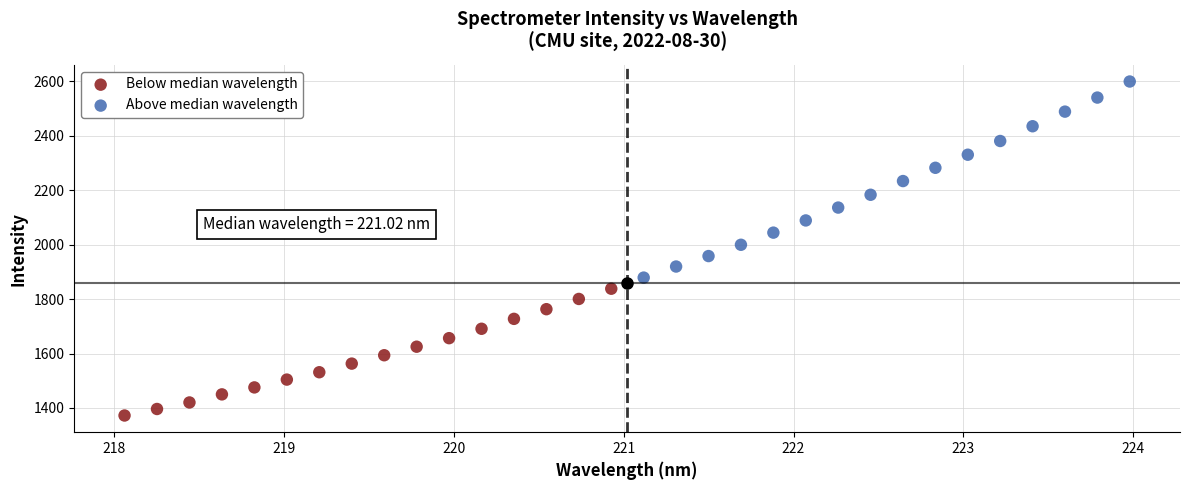

Which series has the largest Y range (max minus min)?

Above median wavelength